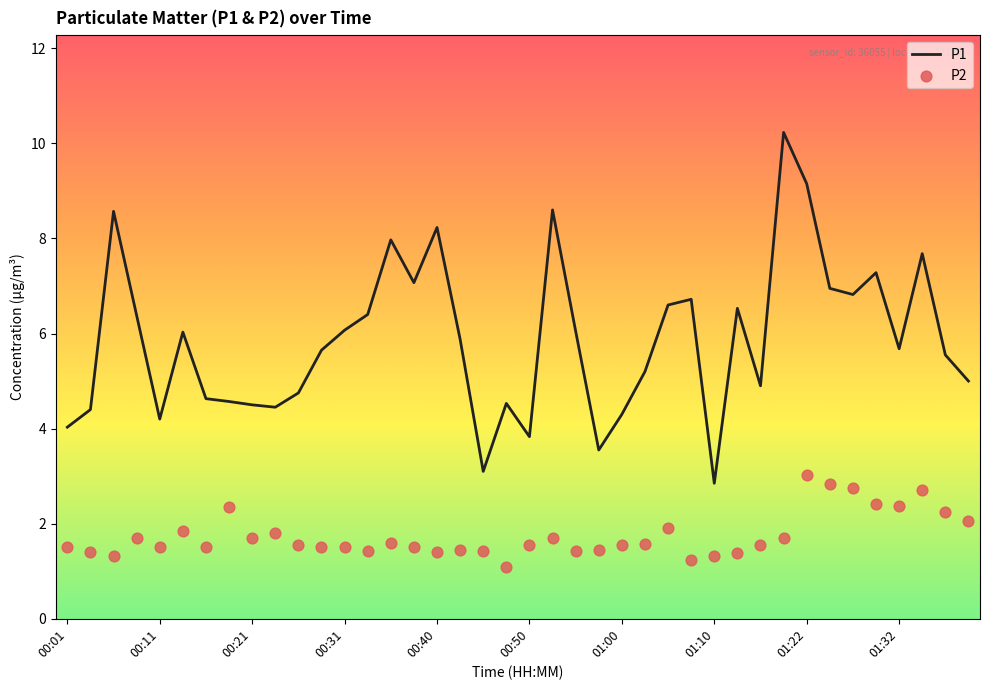

Which series contains the lowest Y value?

P2